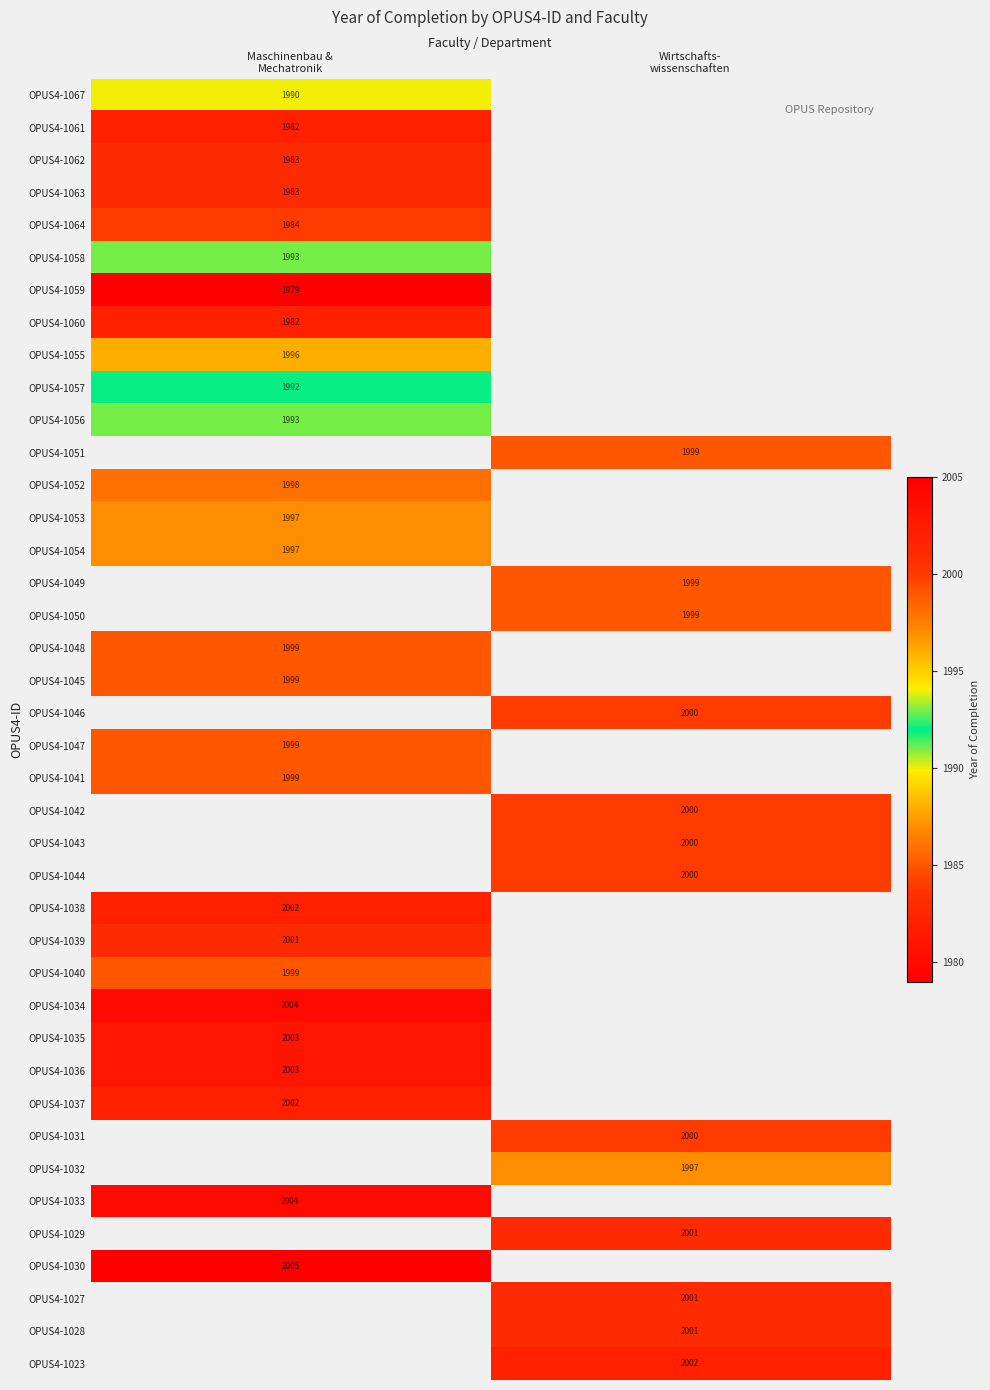

How many positive values does the OPUS4-1056 series have?

1